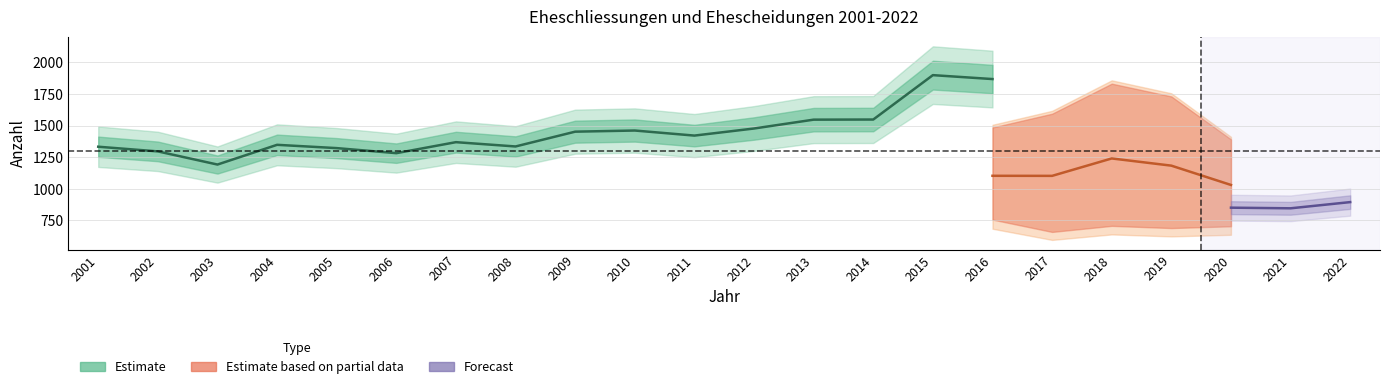

What is the minimum value shown in the chart?

797